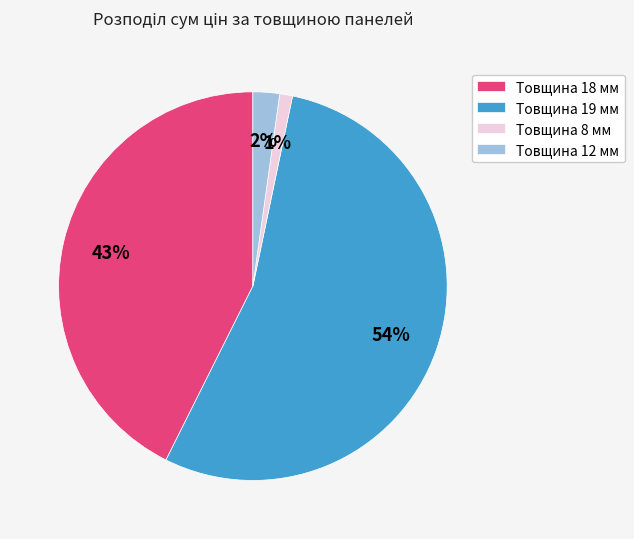

What percentage is the Товщина 8 мм slice, to the nearest percent?

1%